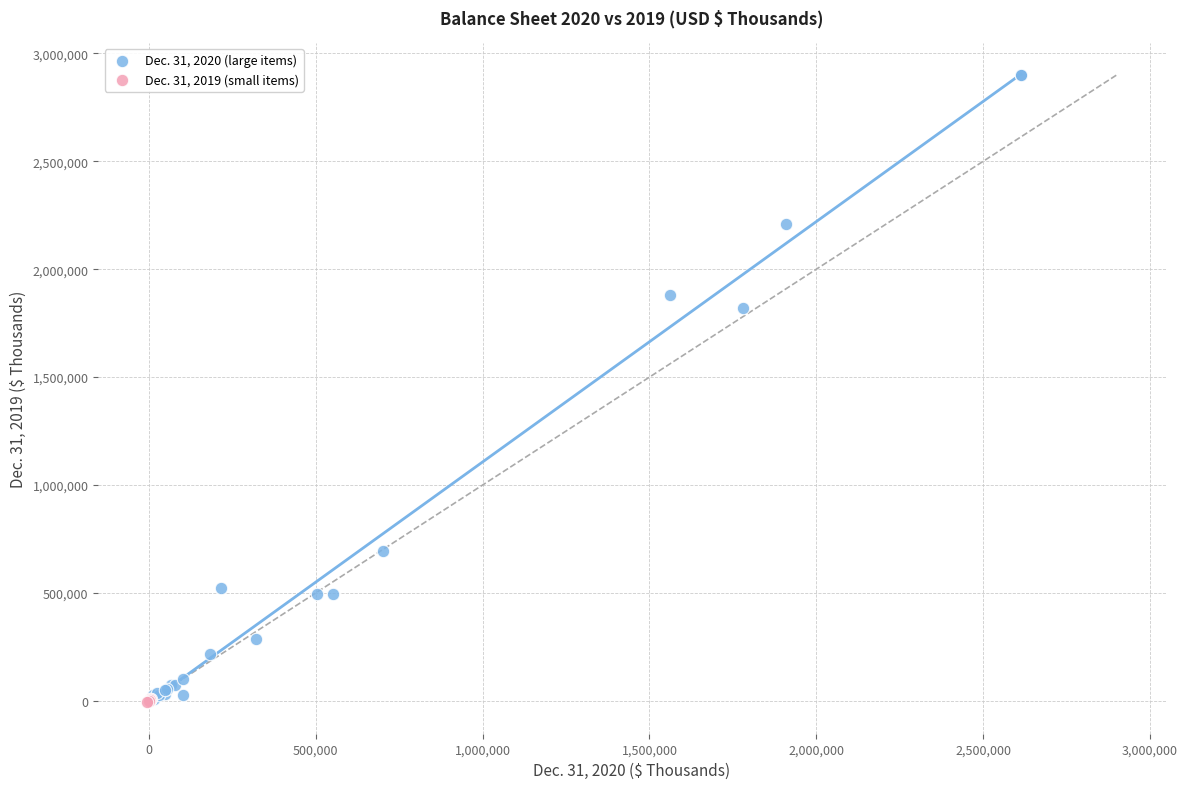

Which series contains the highest Y value?

Dec. 31, 2020 (large items)